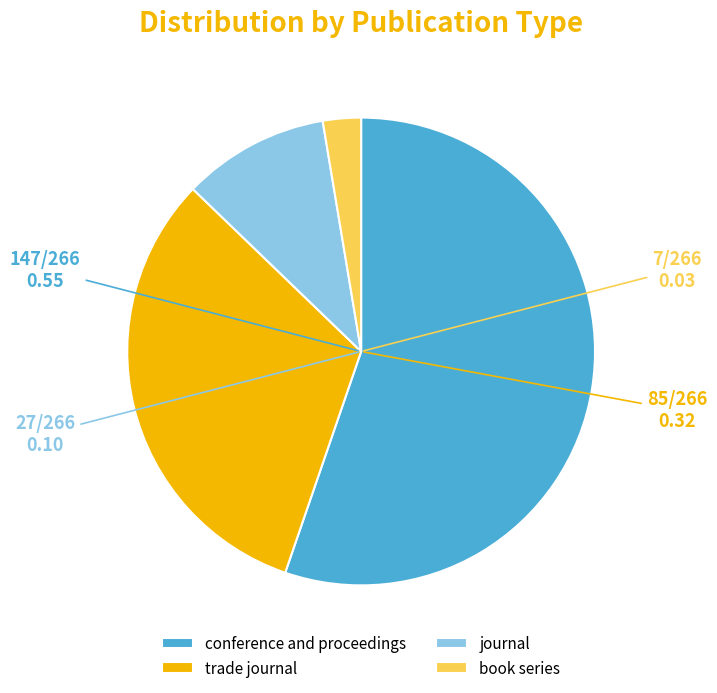

Is it true that conference and proceedings is 55% of the pie?

True